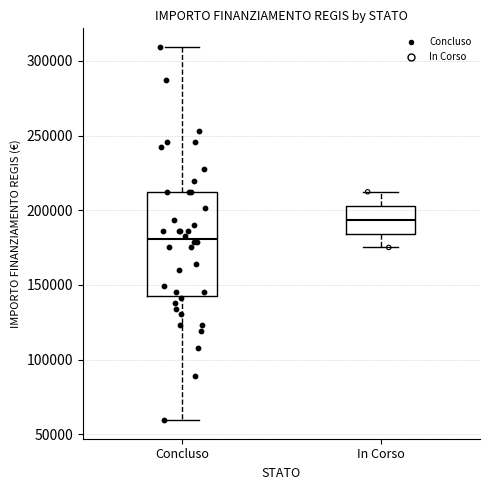

Where does the upper whisker of the box for In Corso end on the y-axis? The values are not printed on the chart, so give them approximately, as read against the axis.

210000